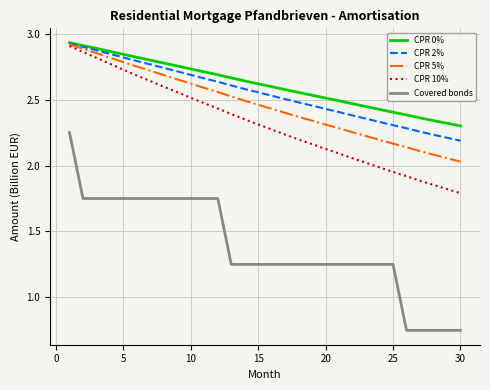

True or false: CPR 0% and Covered bonds cross at least once.

False